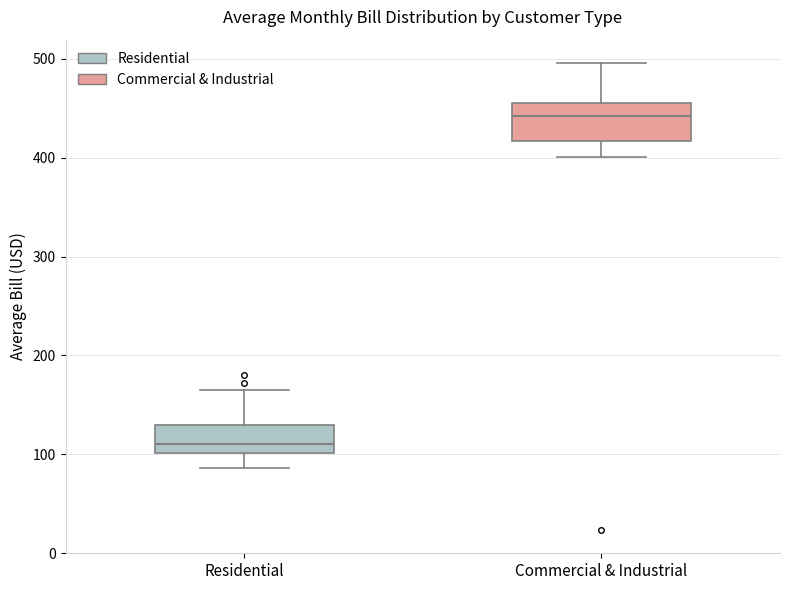

Which box is the tallest, from its lower edge to its upper edge?

Commercial & Industrial